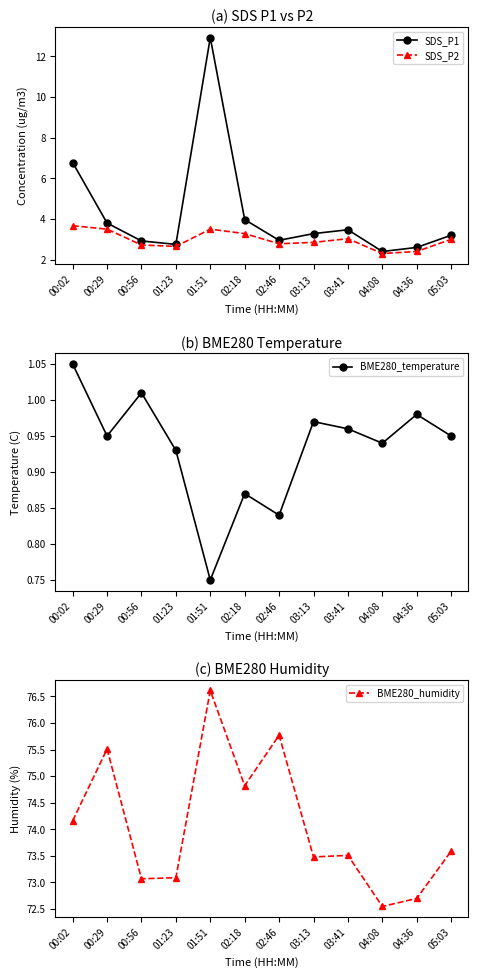

At which label does BME280_humidity first exceed 73?

00:02